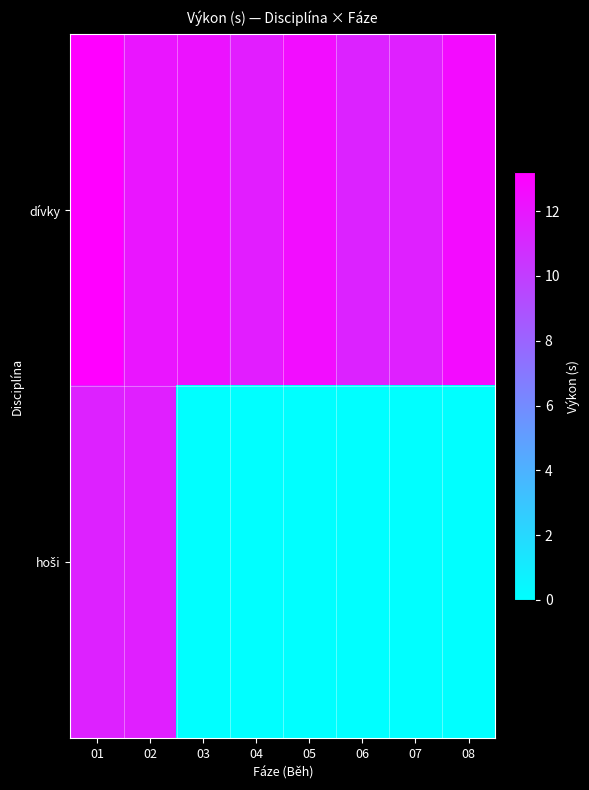

At 03, list the series in order from smallest to largest.

hoši, dívky